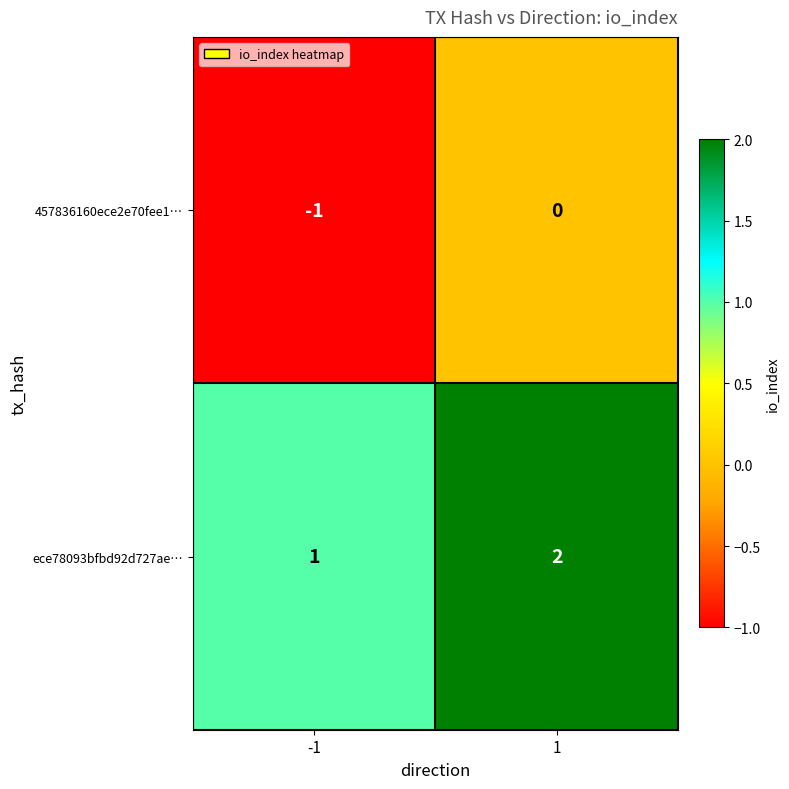

How many series are shown in this chart?

2